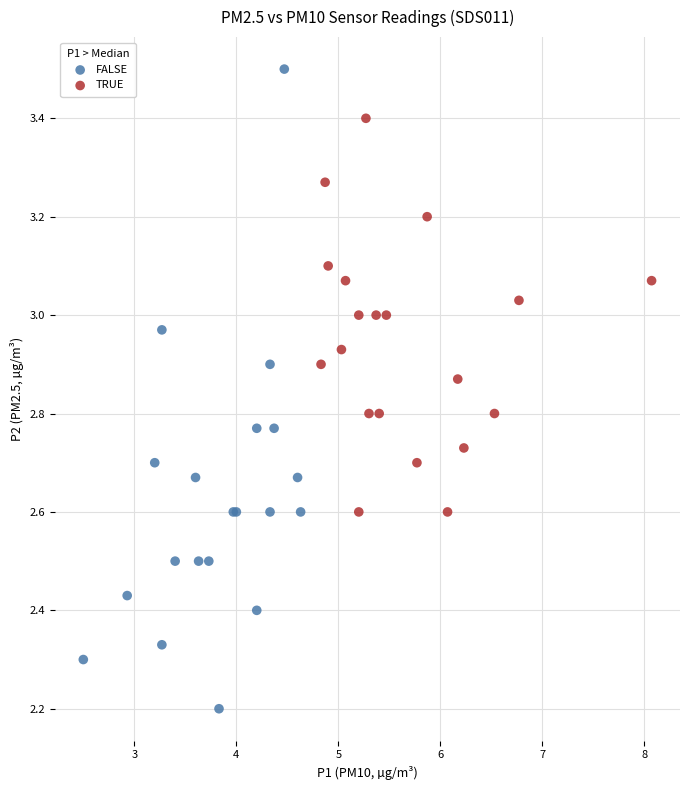

Which series reaches the maximum Y coordinate?

FALSE